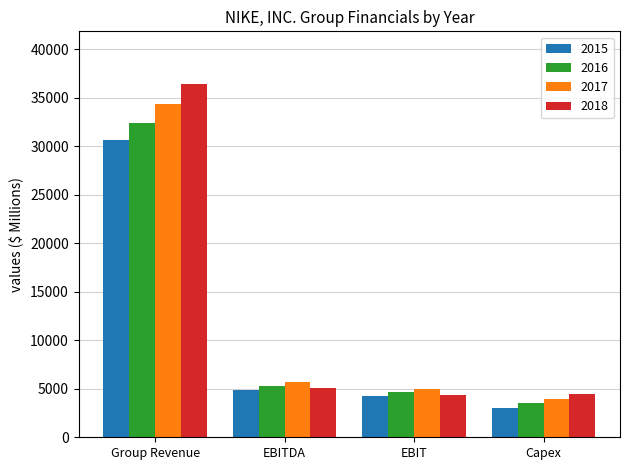

What is the label of the 4th bar from the left?

Capex